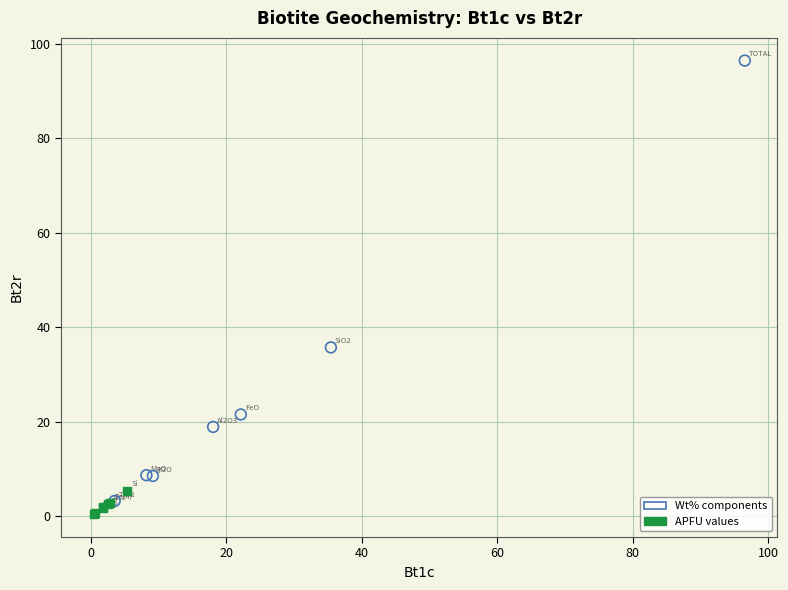

Which series has the largest Y range (max minus min)?

Wt% components